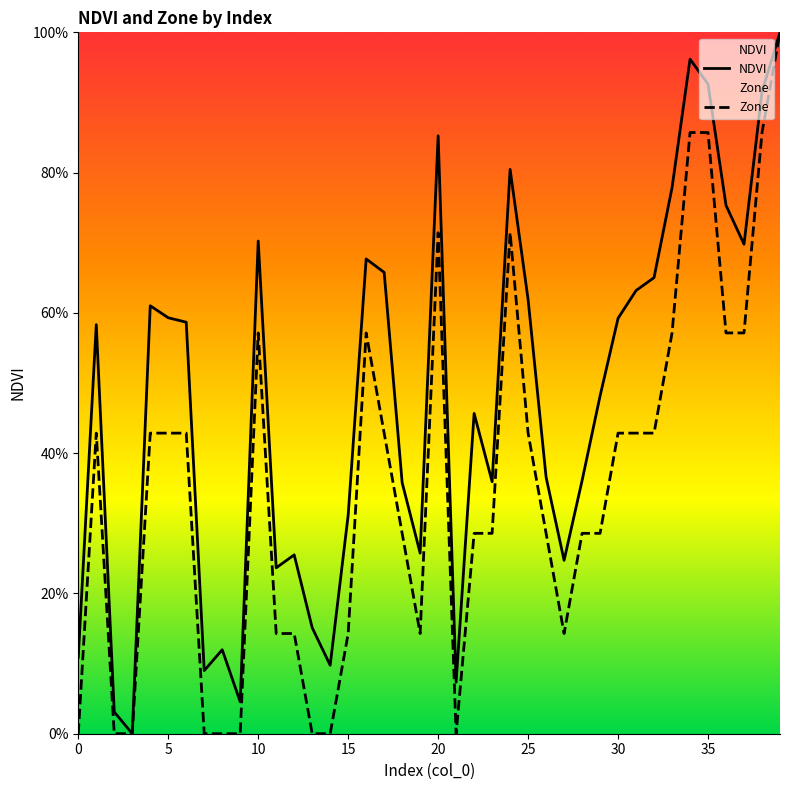

List the series in order of their peak value, highest first.

NDVI, Zone